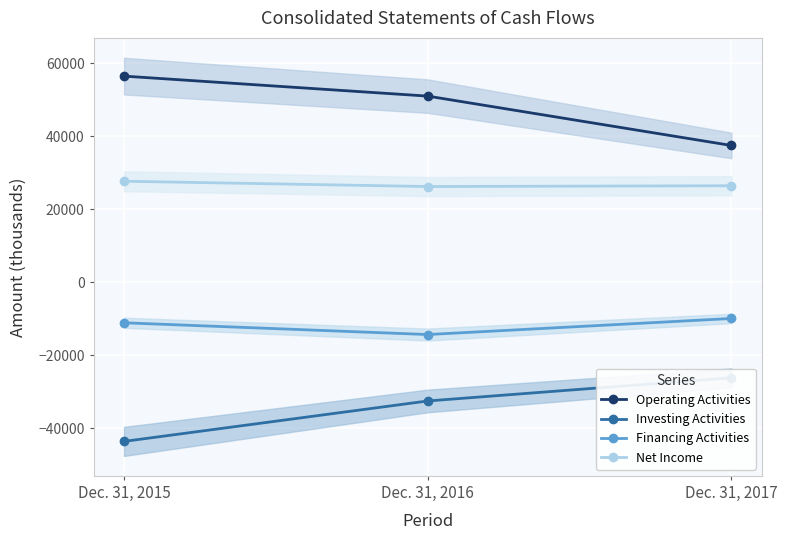

What is the value of the Net Income point at the 1st from the left?

27724